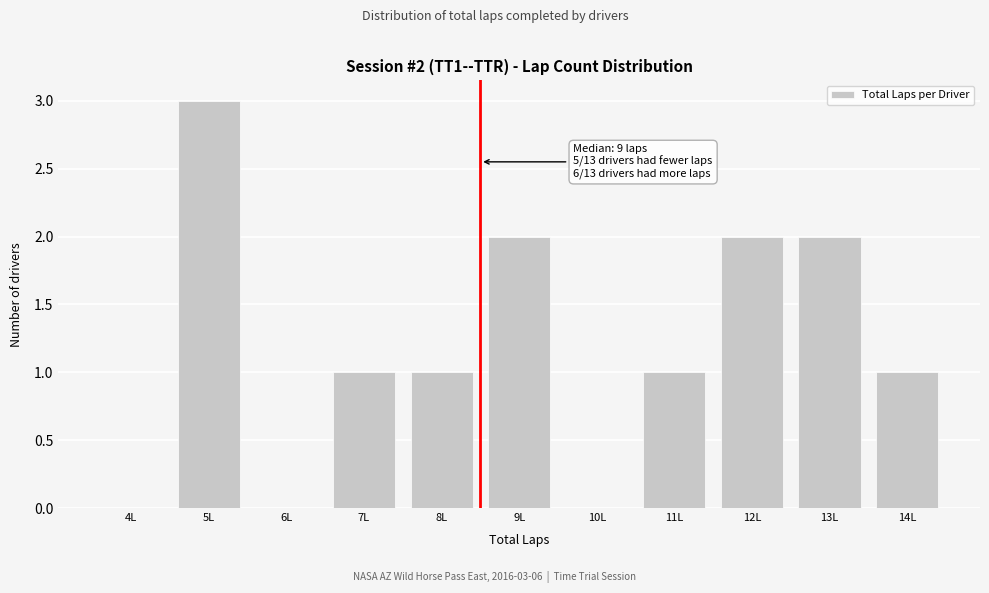

Reading right to left, what are all the values shown in this chart?

14L=1	13L=2	12L=2	11L=1	10L=0	9L=2	8L=1	7L=1	6L=0	5L=3	4L=0